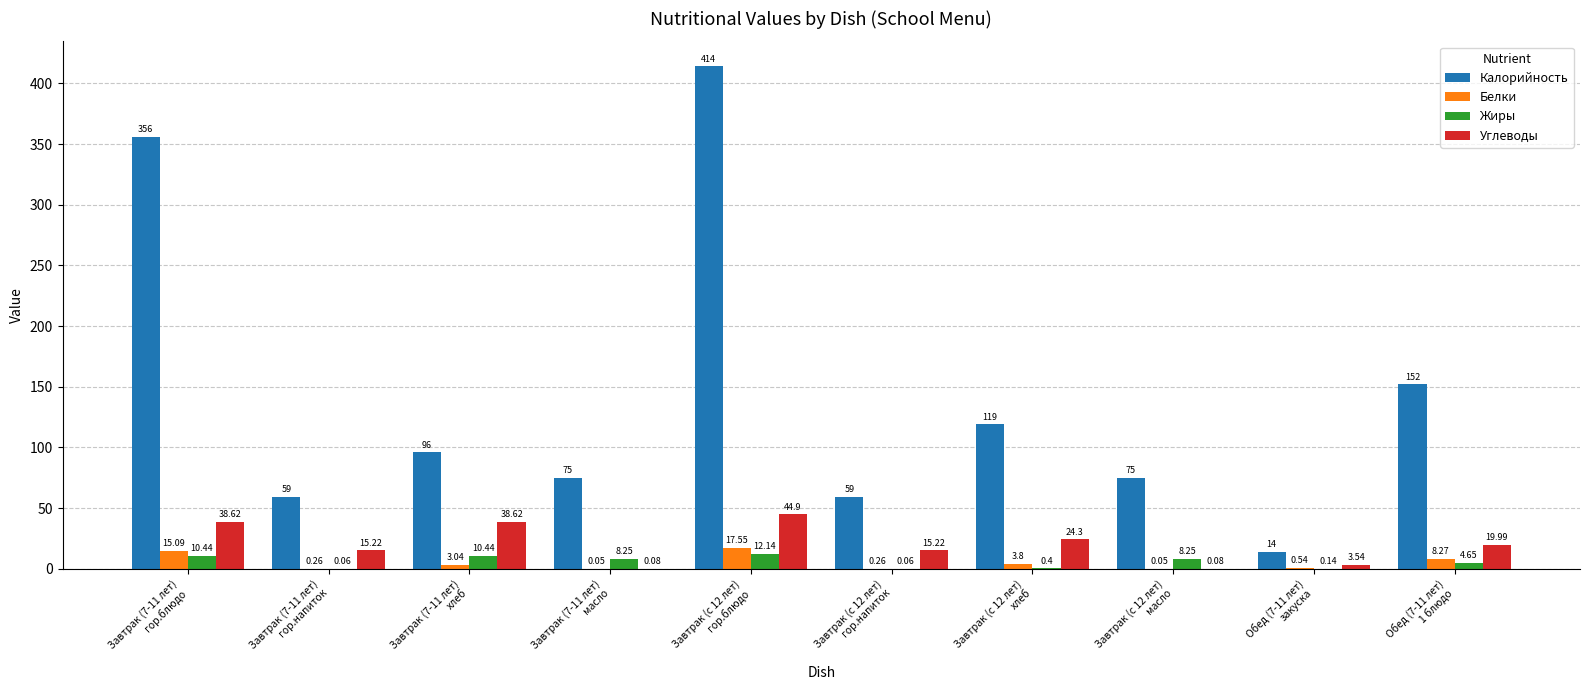

Are the bars horizontal?

No